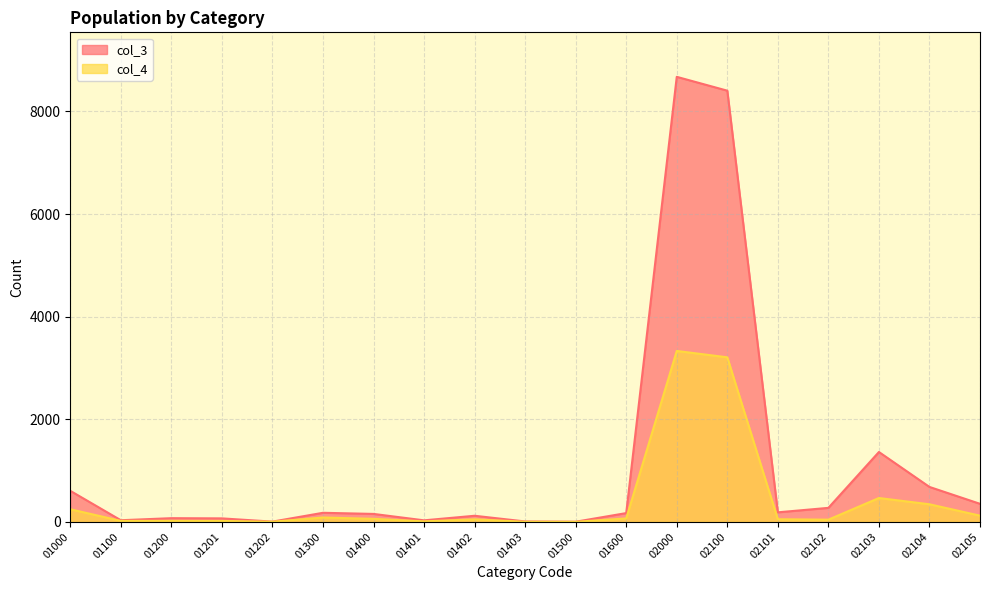

True or false: col_4 and col_3 intersect in this chart.

False